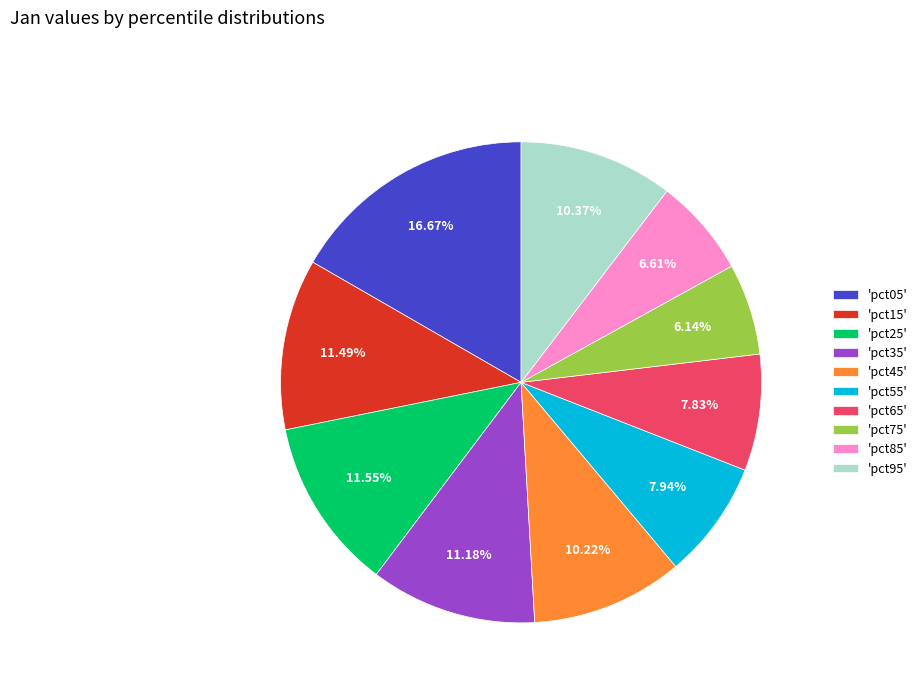

How many slices are in this pie chart?

10